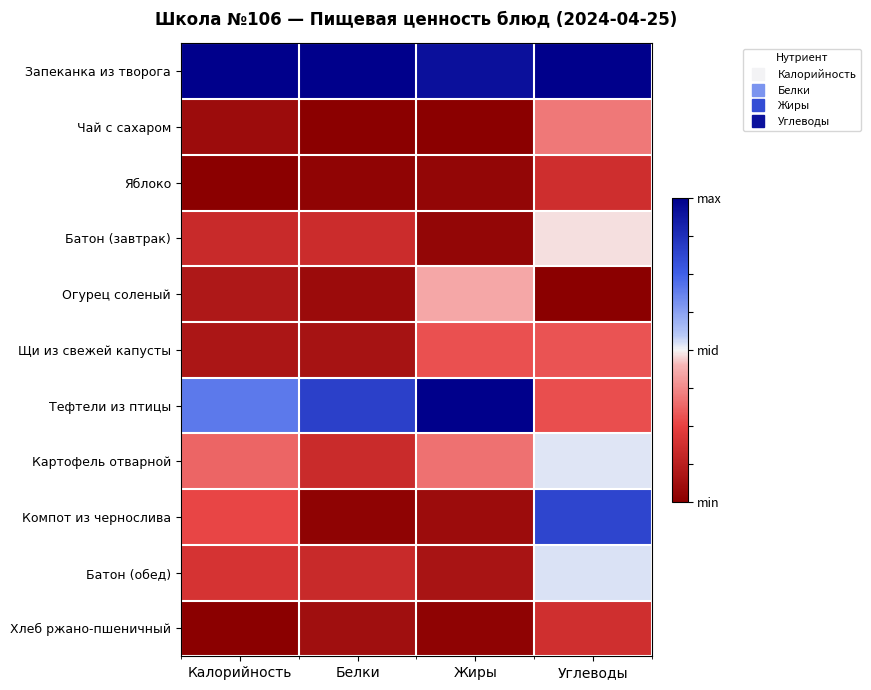

Count the number of data series in this chart.

11